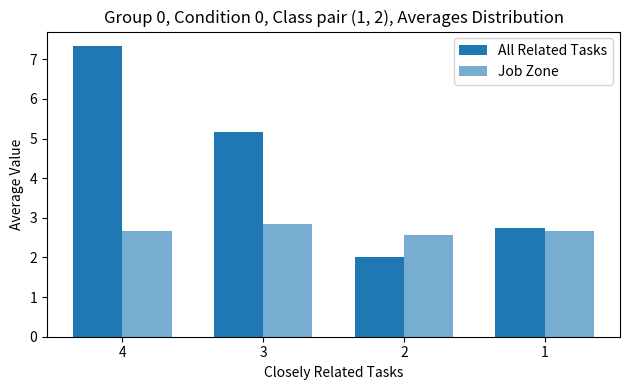

Are the bars horizontal?

No